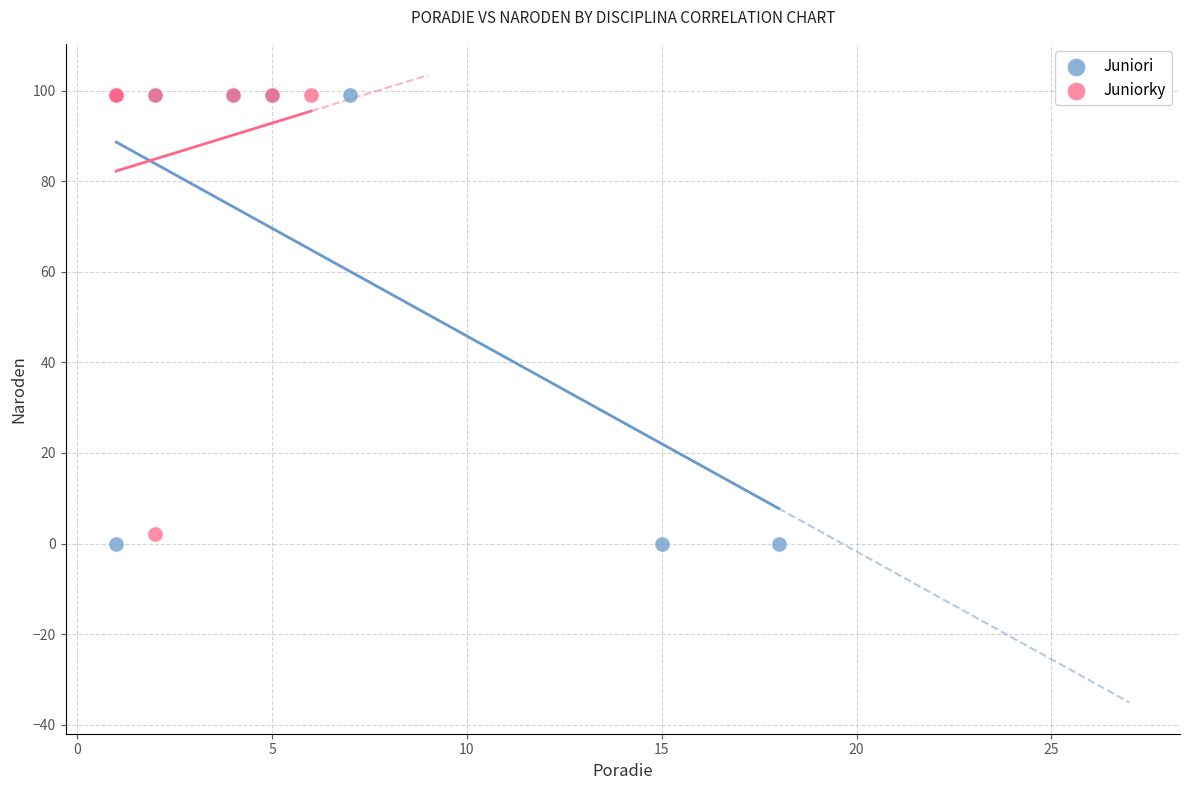

Which series has the largest Y range (max minus min)?

Juniori